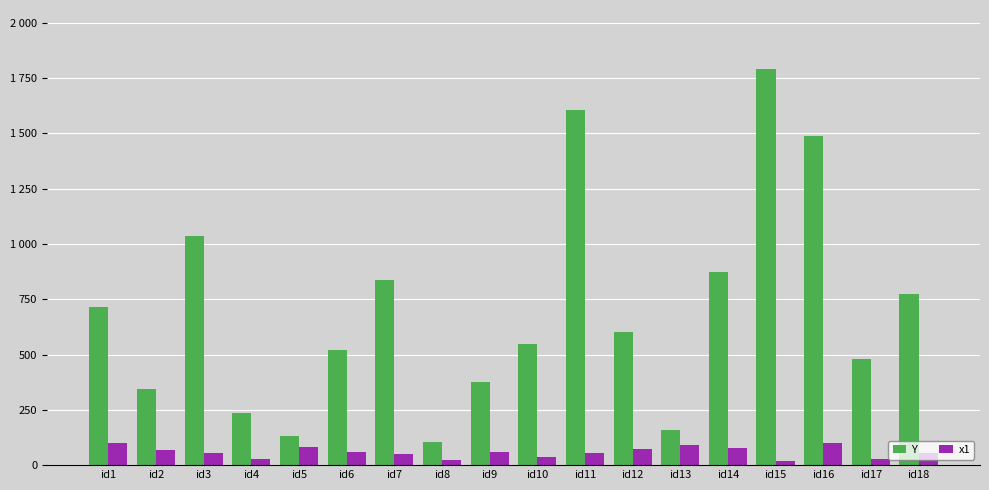

Are the bars grouped side by side (vs. stacked)?

Yes